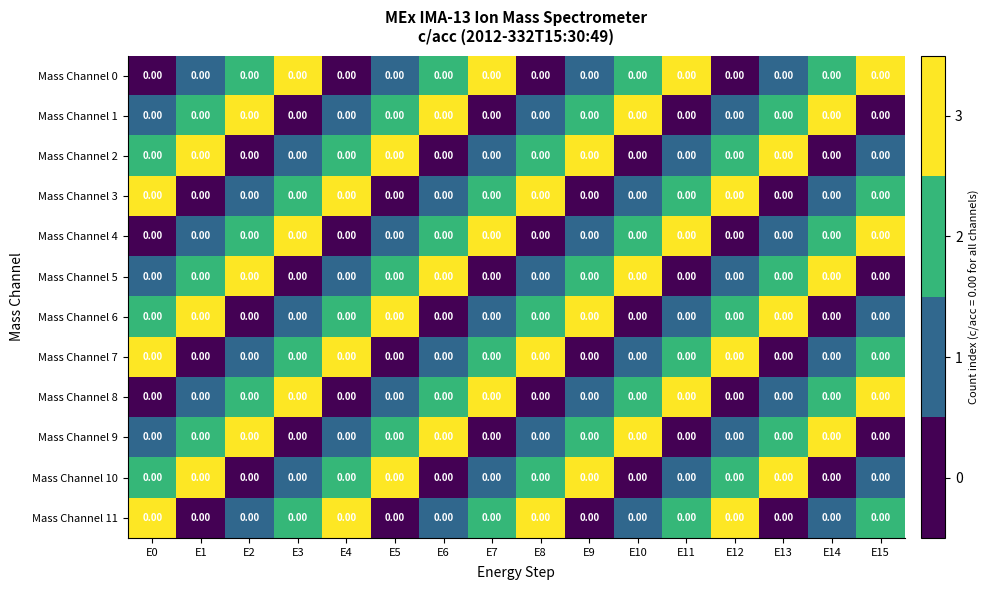

How many values in the Mass Channel 11 series exceed 2?

4